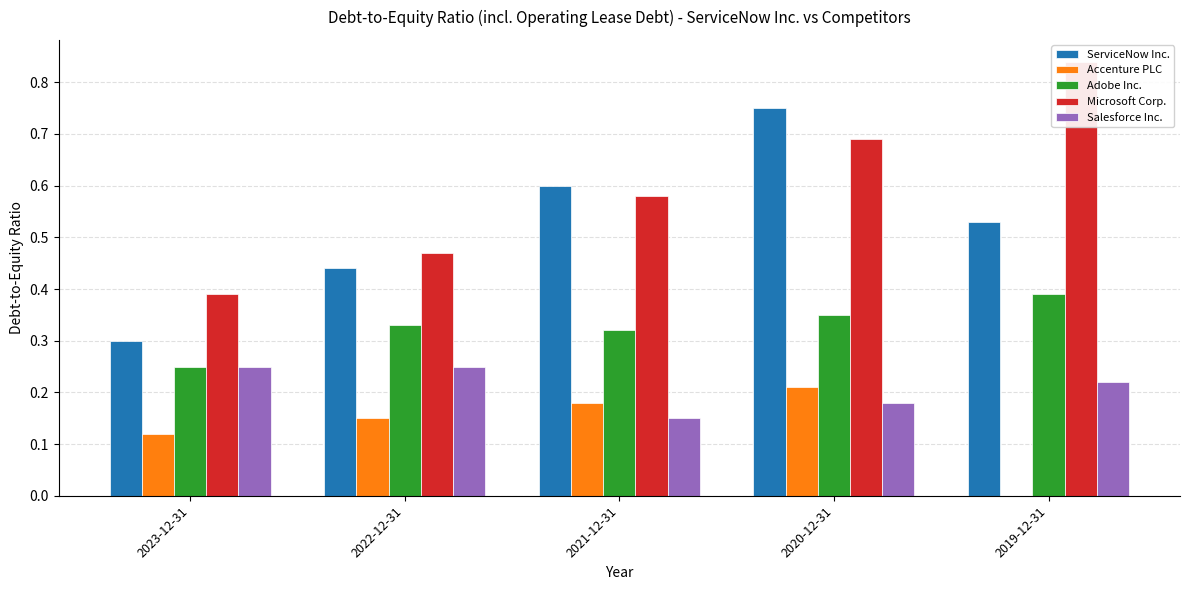

Between 2023-12-31 and 2020-12-31, which series saw the biggest shift?

ServiceNow Inc.